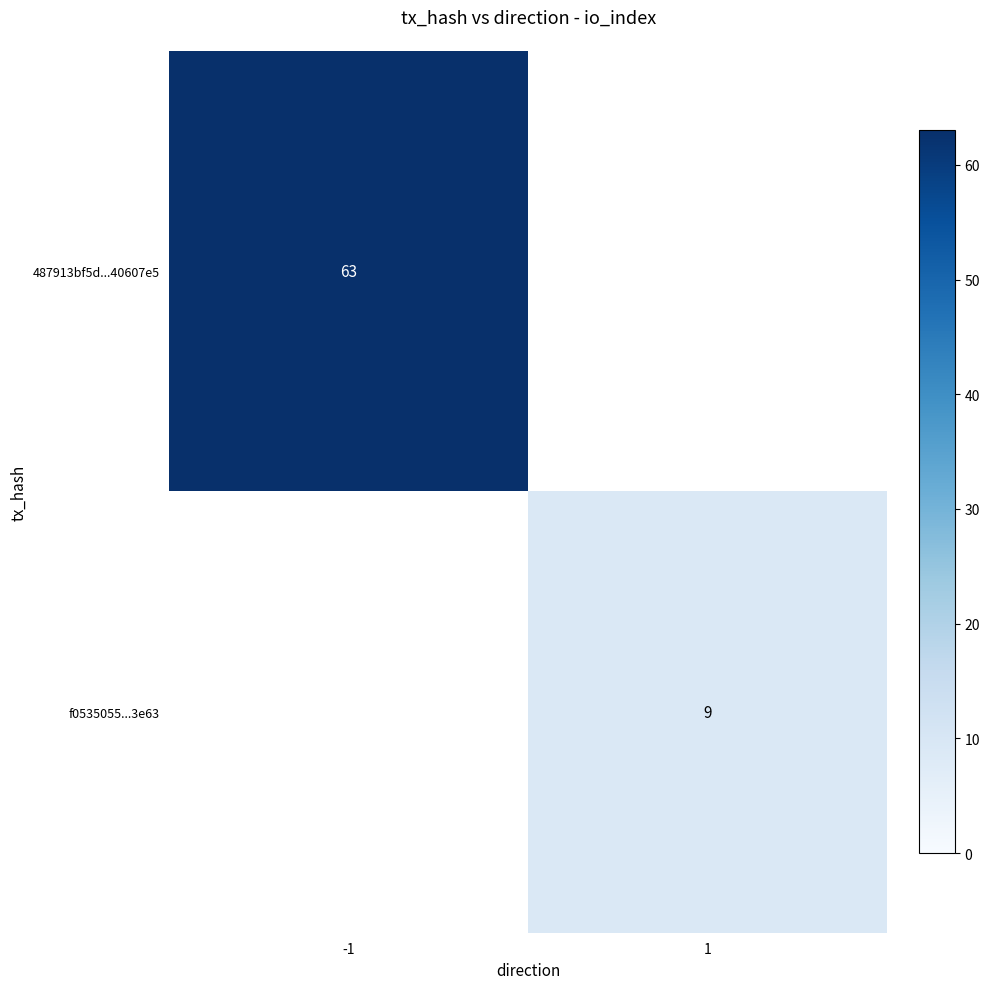

What is the minimum value shown in the chart?

9.0